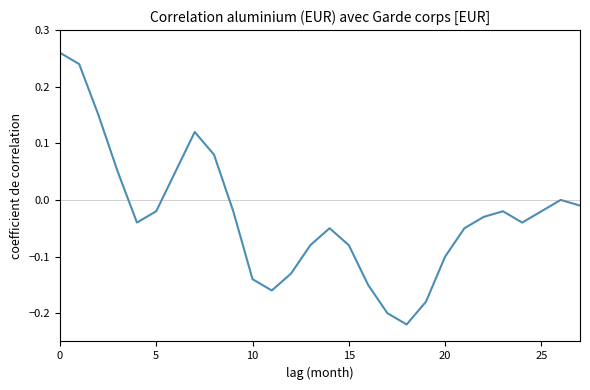

What is the difference between the maximum and minimum values?

0.5